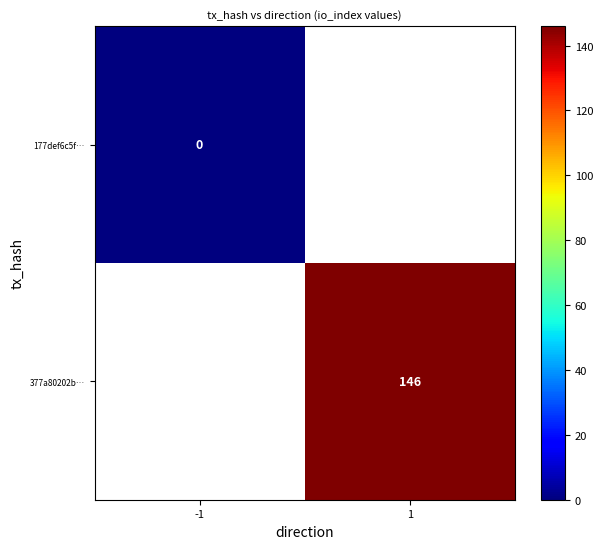

The value of 377a80202b… at 1 is 146. True or false?

True